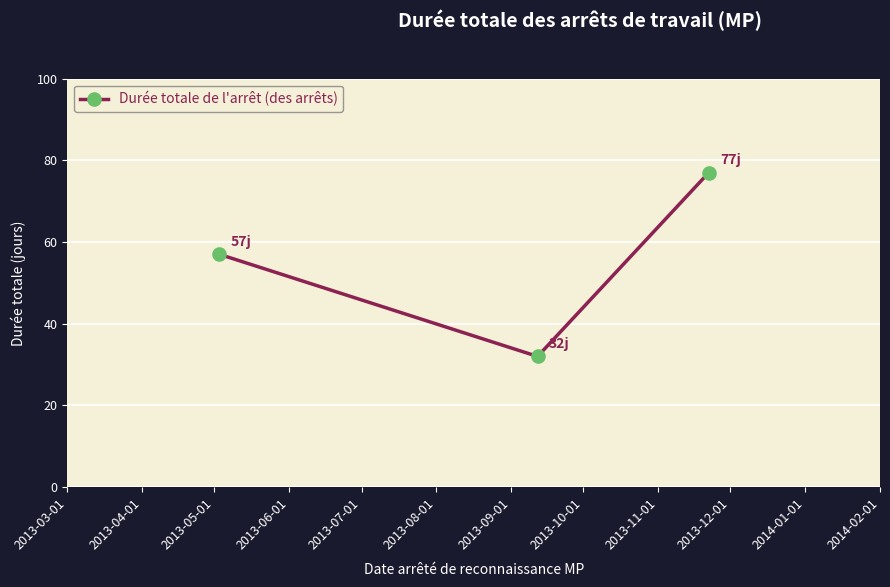

Reading left to right, transcribe all the data shown in this chart.

57	32	77